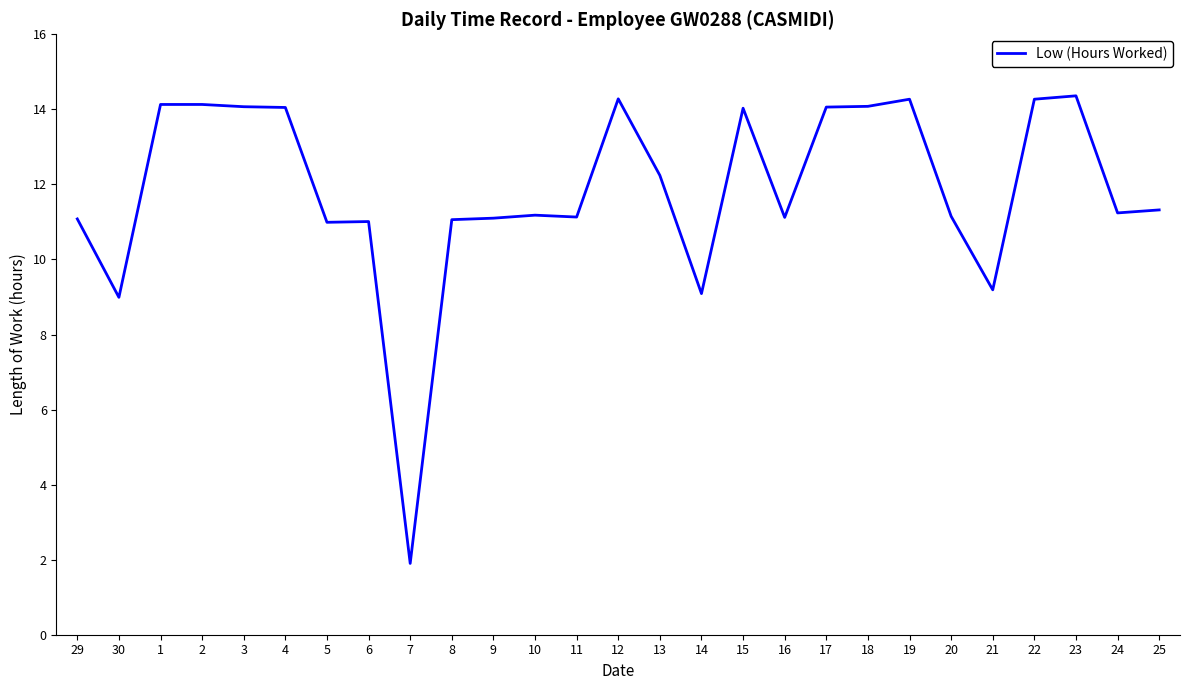

Which has a higher value, 11 or 2?

2